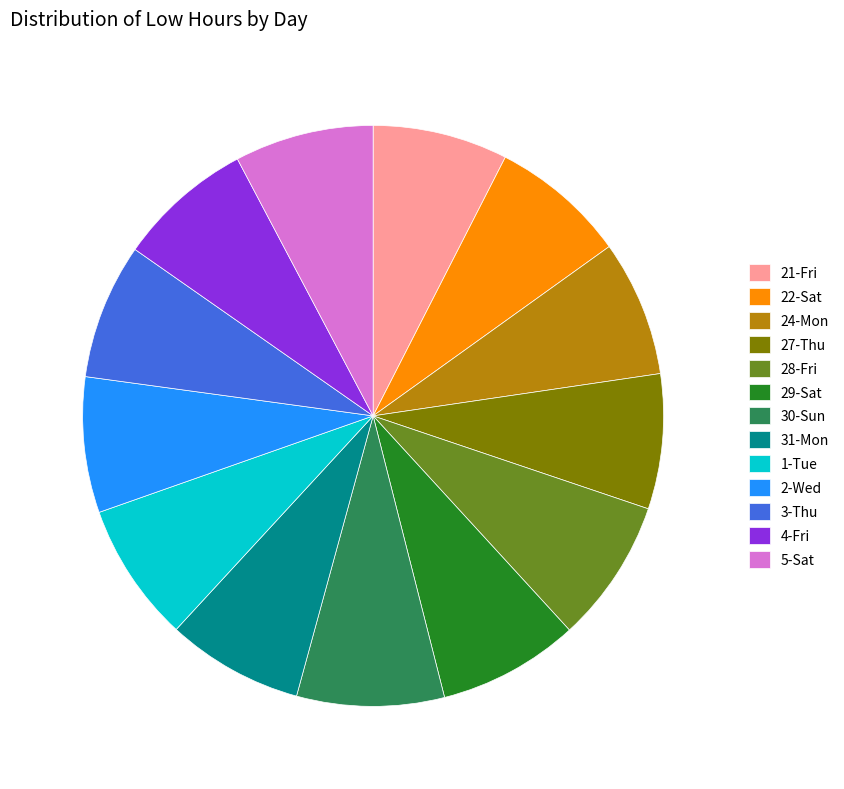

Do 1-Tue and 3-Thu together represent more than half of the pie?

No